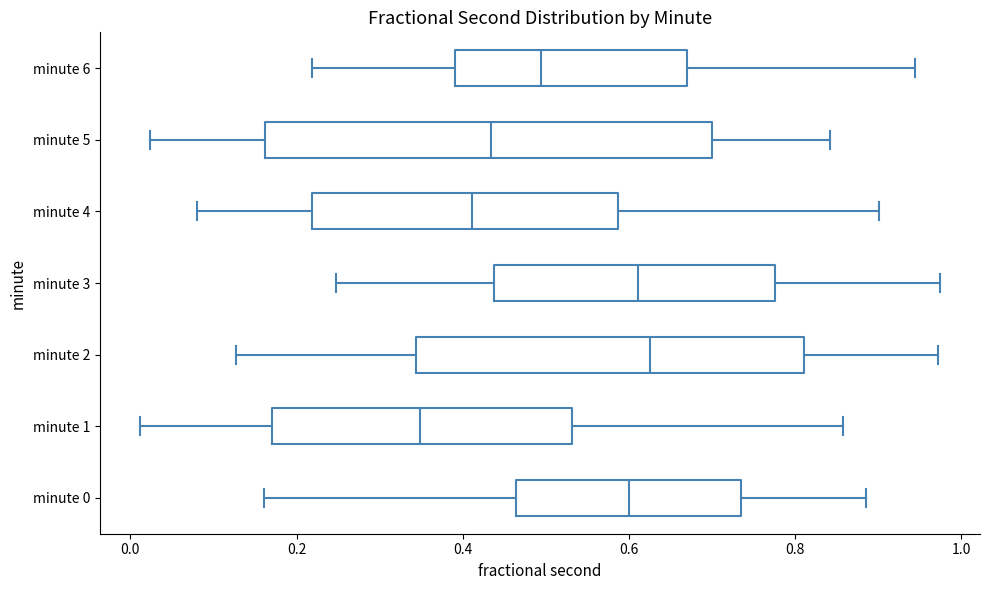

Reading bottom to top, read every box against the x-axis: the position of its median line, the range the box covers, and the ends of its whiskers. The values are not printed on the chart, so give them approximately, as read against the axis.

minute 0: median 0.60, box 0.46 to 0.74, whiskers 0.16 to 0.88
minute 1: median 0.34, box 0.18 to 0.54, whiskers 0.02 to 0.86
minute 2: median 0.62, box 0.34 to 0.82, whiskers 0.12 to 0.98
minute 3: median 0.62, box 0.44 to 0.78, whiskers 0.24 to 0.98
minute 4: median 0.42, box 0.22 to 0.58, whiskers 0.08 to 0.90
minute 5: median 0.44, box 0.16 to 0.70, whiskers 0.02 to 0.84
minute 6: median 0.50, box 0.40 to 0.66, whiskers 0.22 to 0.94